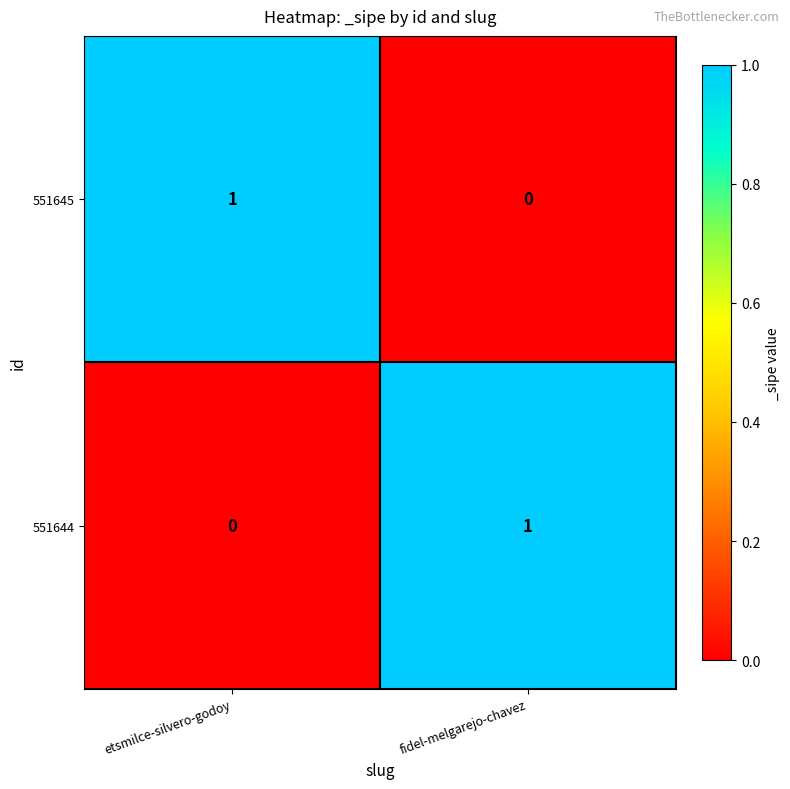

What is the difference between the highest and lowest values at etsmilce-silvero-godoy?

1